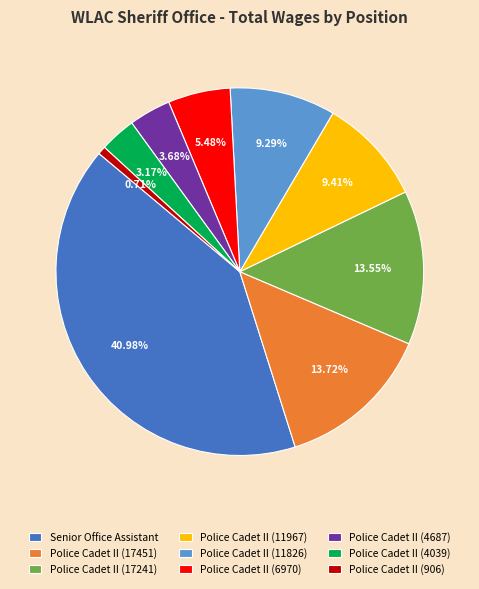

What is the ratio of the value at Senior Office Assistant to the value at Police Cadet II (11826)?

4.4